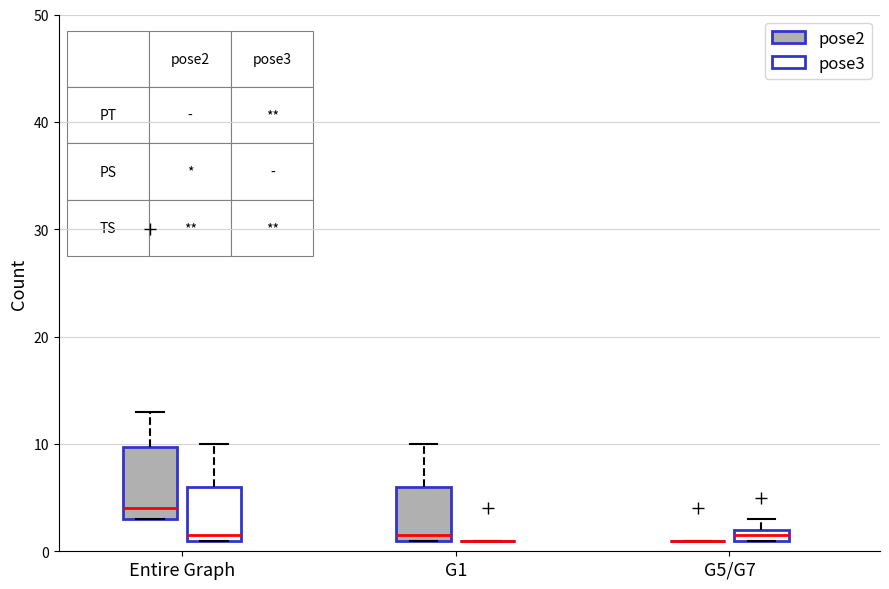

Comparing the boxes themselves (not the whiskers), which one is the tallest?

Entire Graph (pose2)